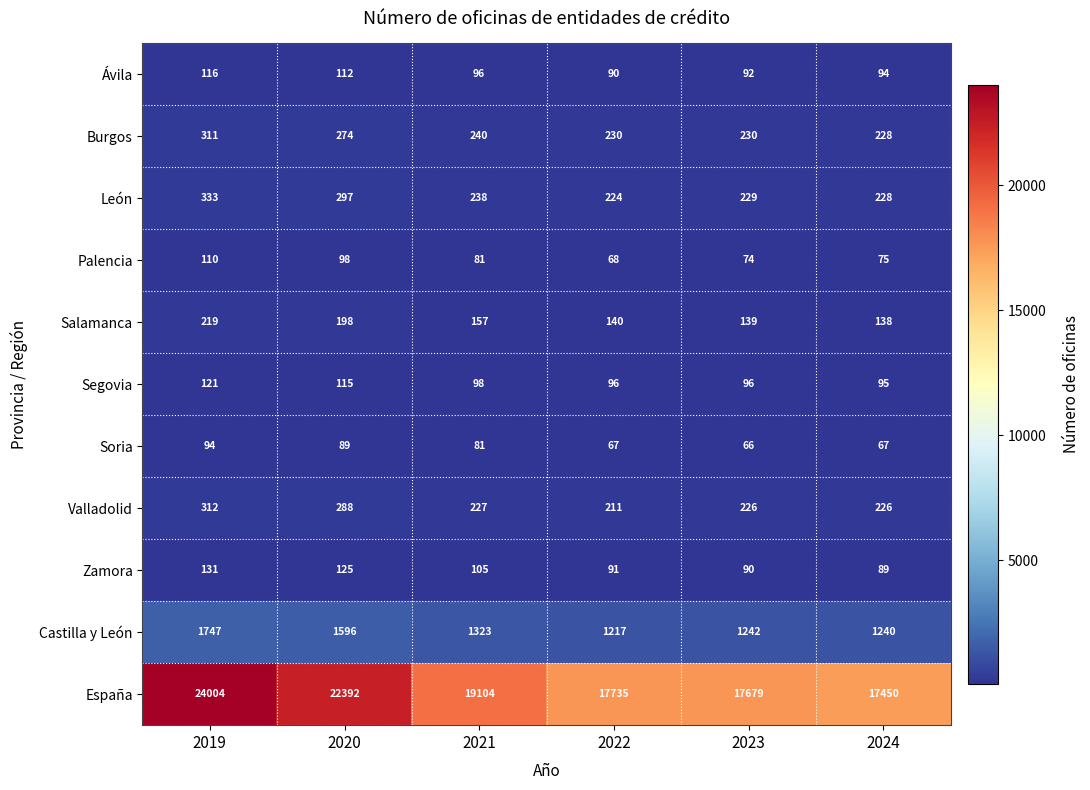

Which label corresponds to the largest value in the chart?

2019